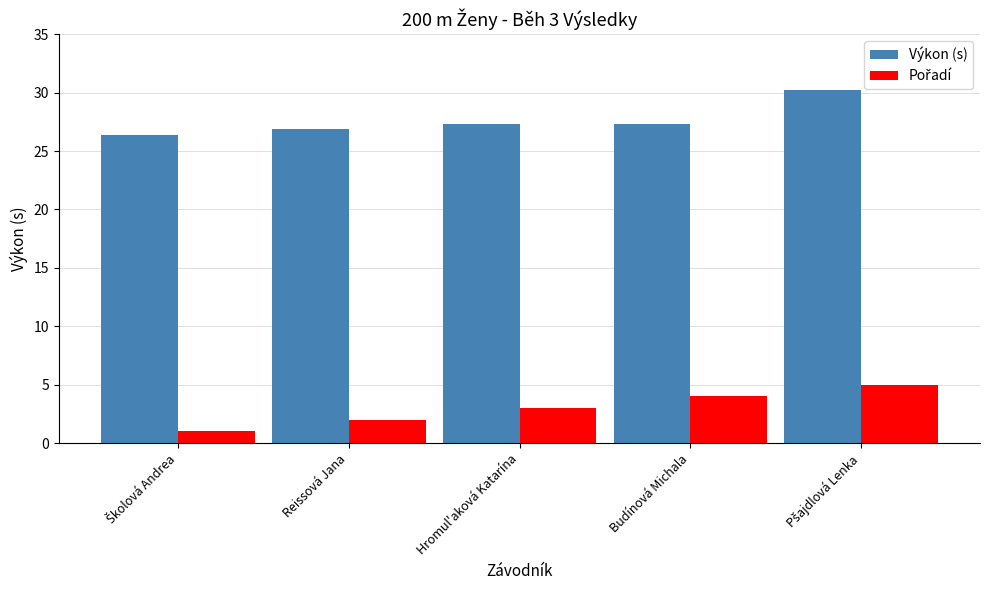

What is the spread (max minus min) of values at Reissová Jana?

24.9